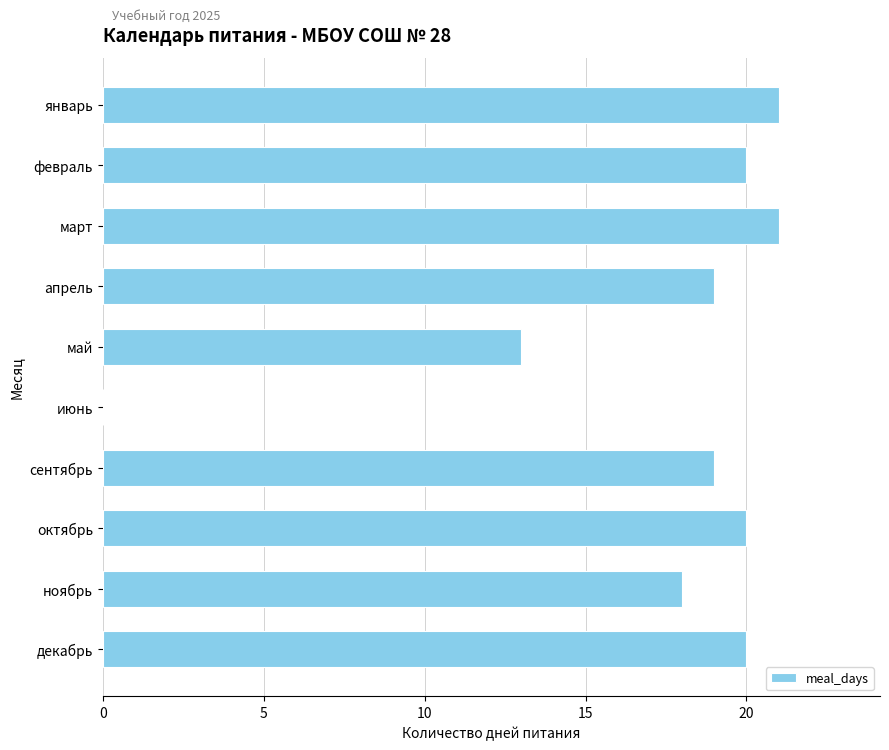

Reading bottom to top, transcribe all the data shown in this chart.

декабрь=20	ноябрь=18	октябрь=20	сентябрь=19	июнь=0	май=13	апрель=19	март=21	февраль=20	январь=21